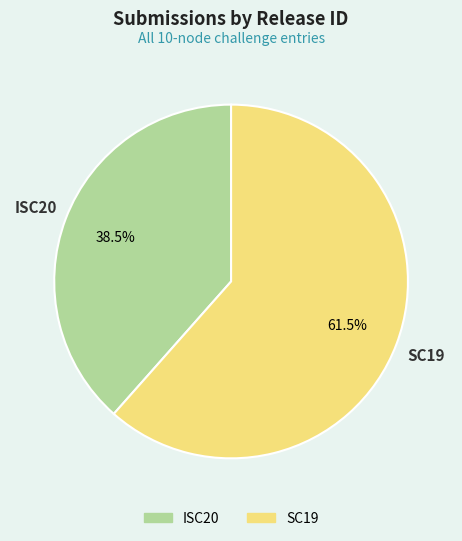

Rank the categories by value from highest to lowest.

SC19, ISC20